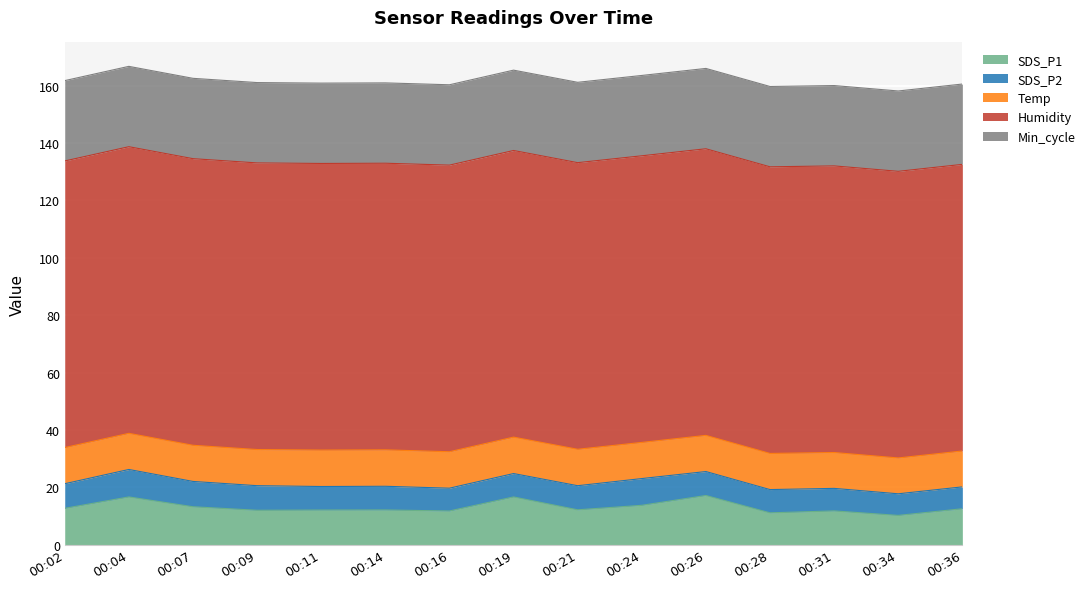

What is the maximum value shown in the chart?

99.9